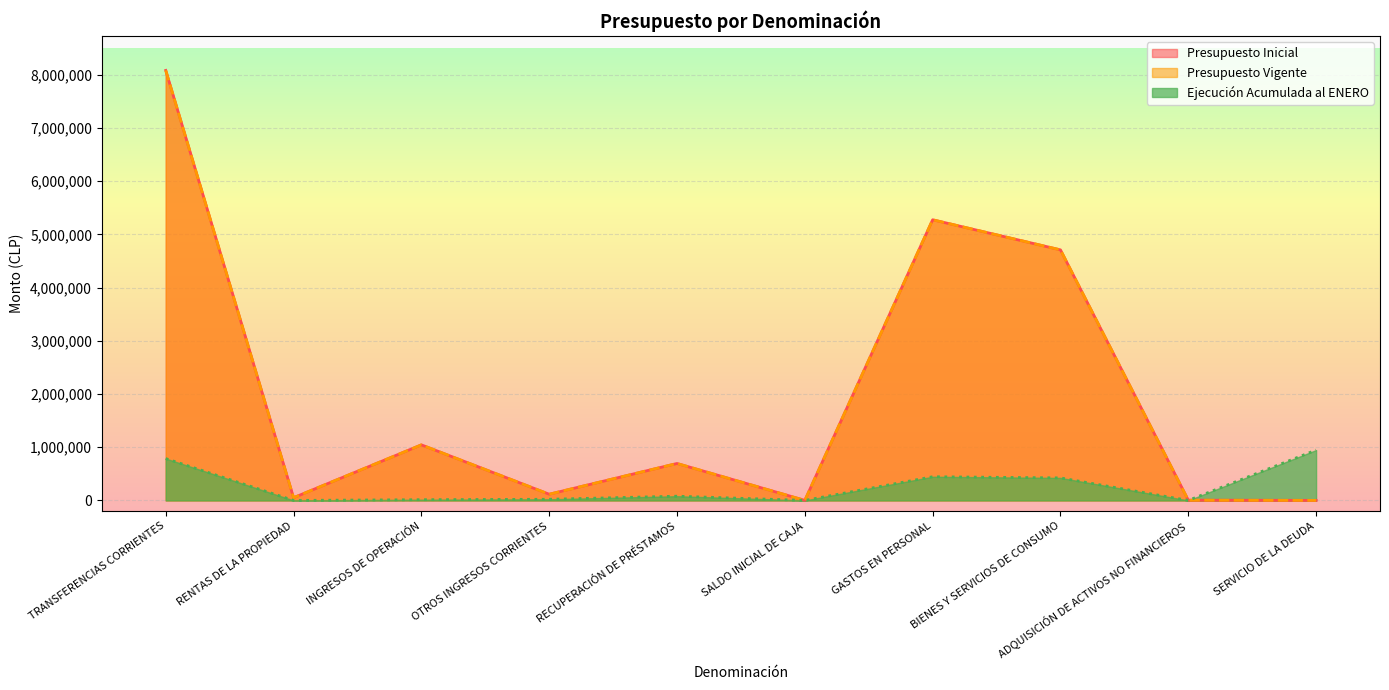

How many intersections are there between Ejecución Acumulada al ENERO and Presupuesto Vigente?

1